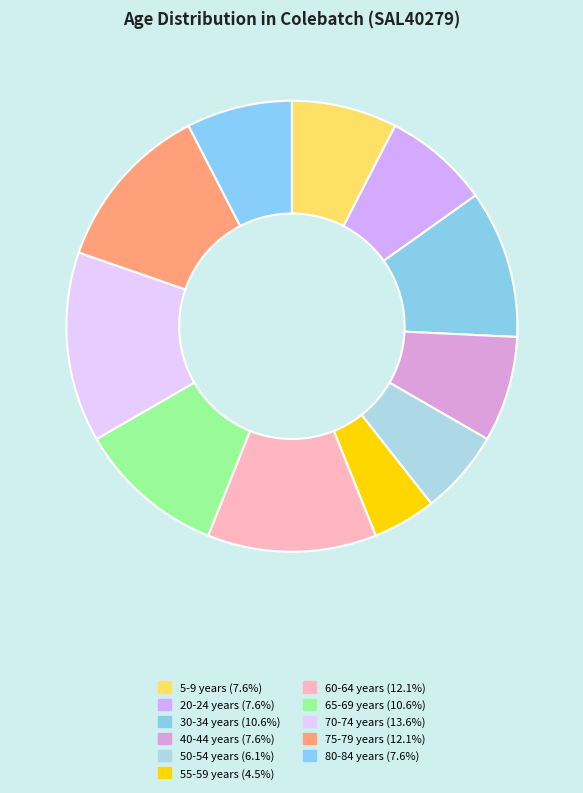

How many segments does this pie chart have?

11